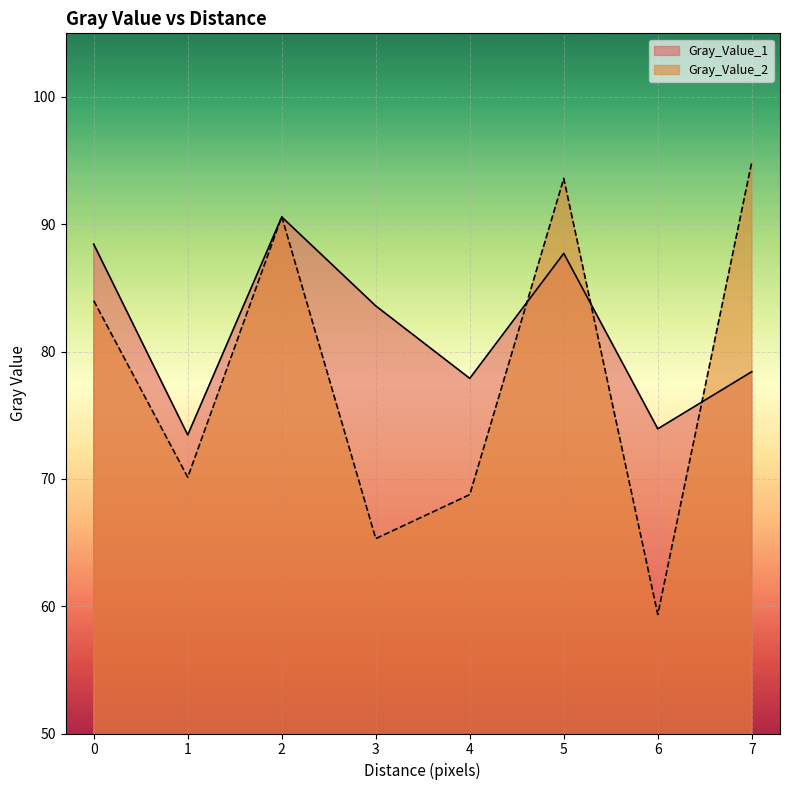

What is the approximate value of Gray_Value_1 at 3?

83.6